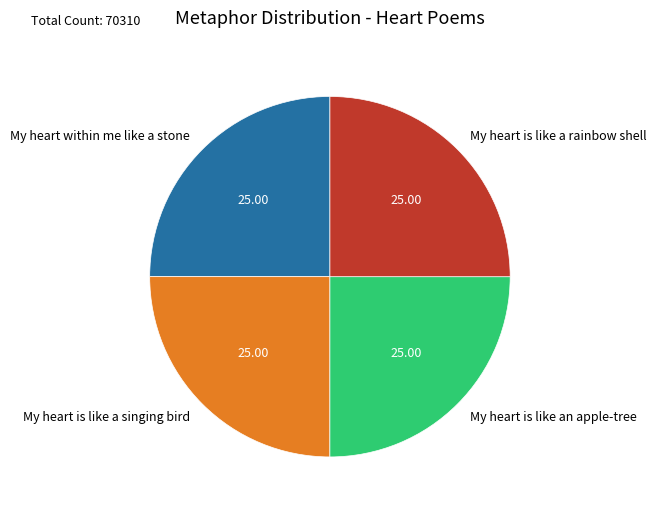

Does any single category account for the majority?

No